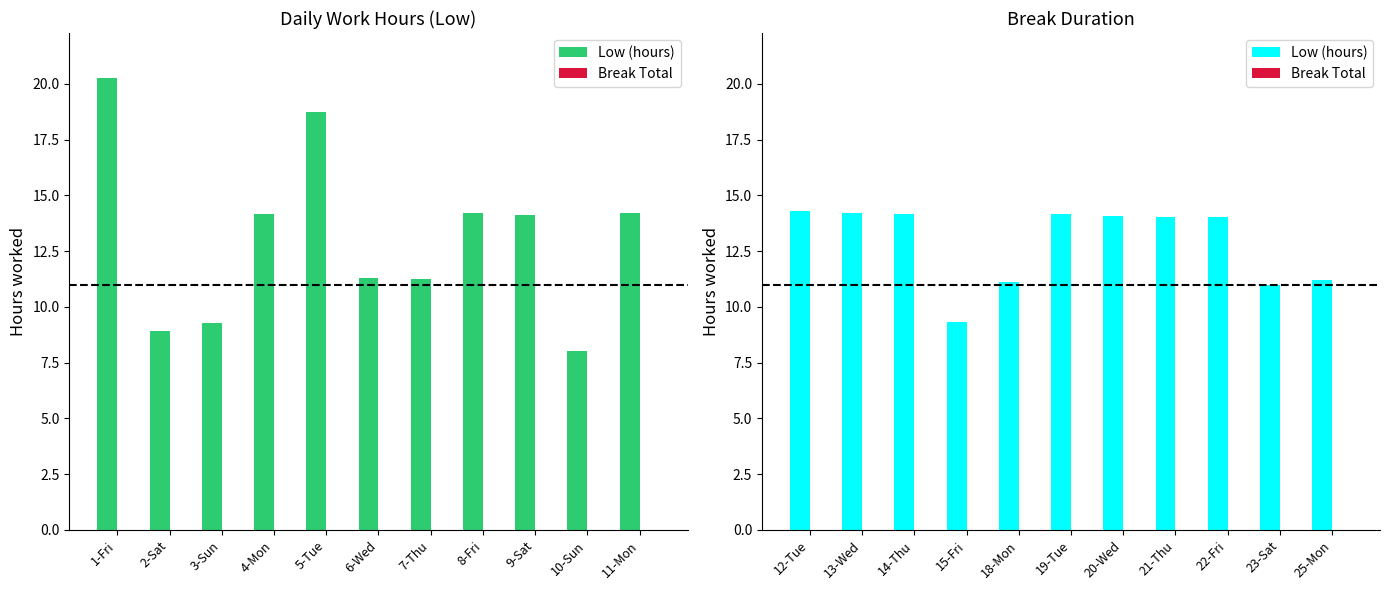

How many values in the Low (hours) series are below 14?

4